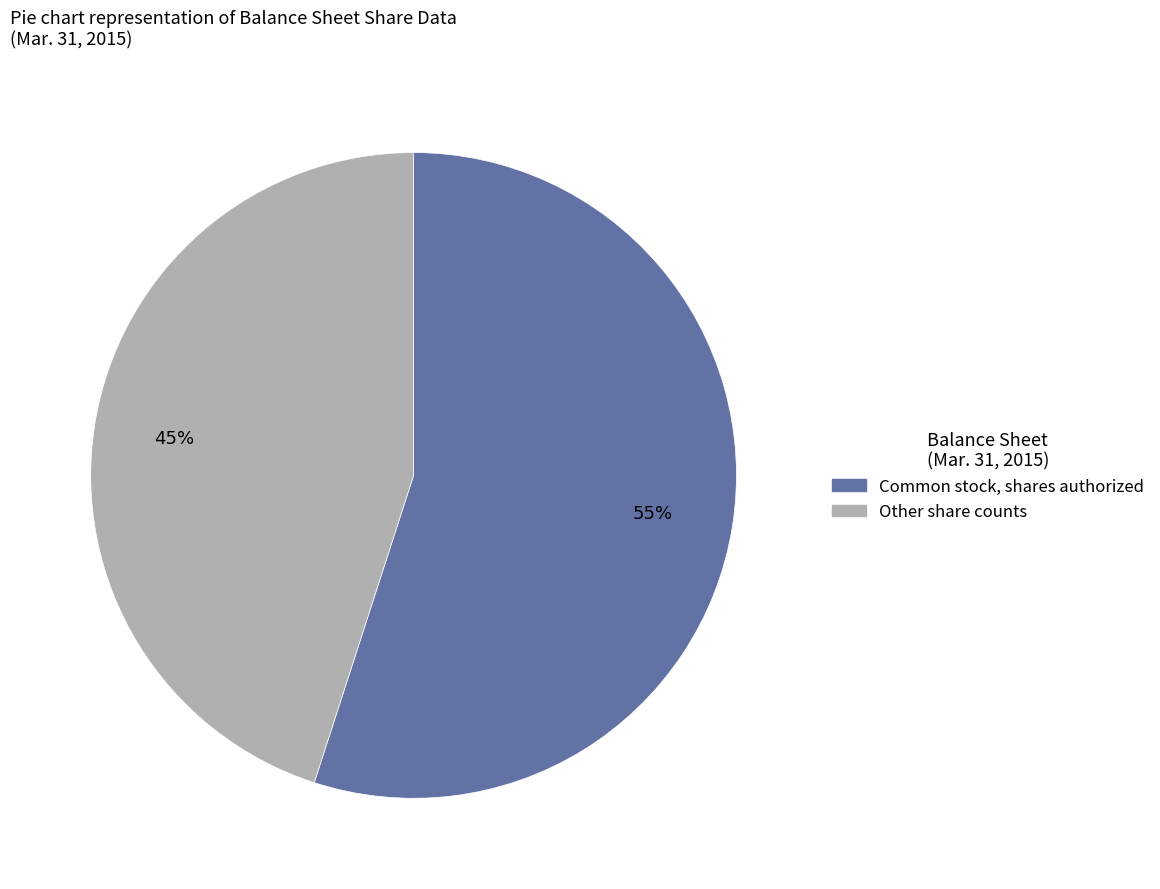

To the nearest percent, what is the difference between the largest and smallest slice percentages?

10%